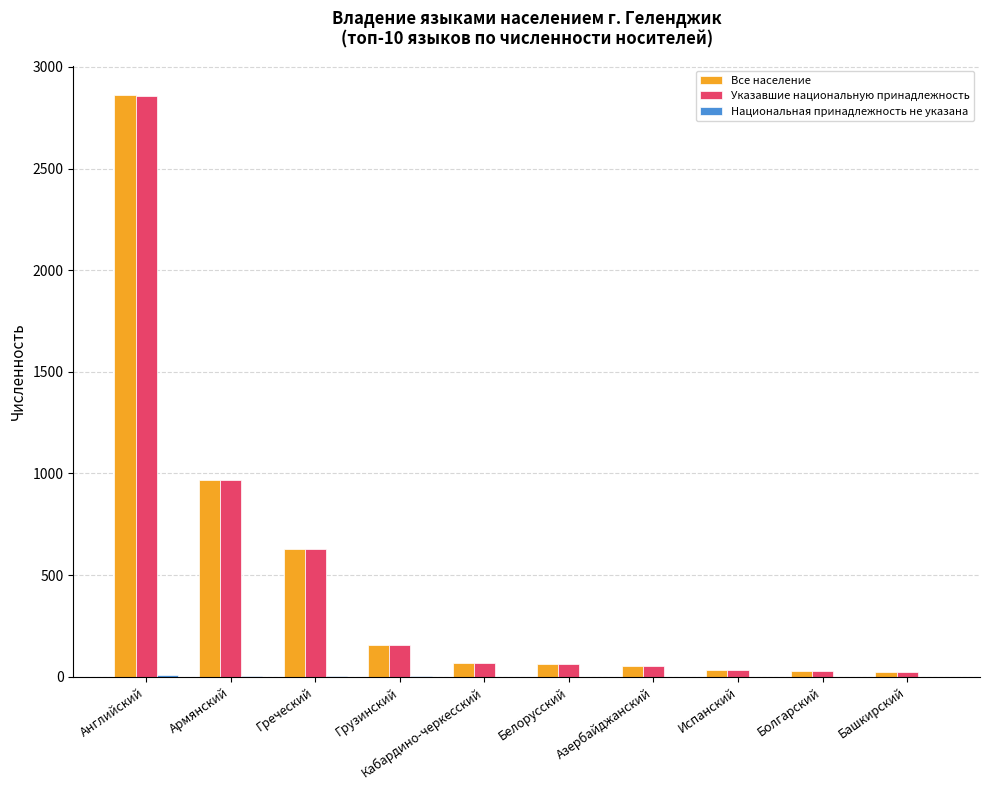

At which category is the sum across all series the highest?

Английский